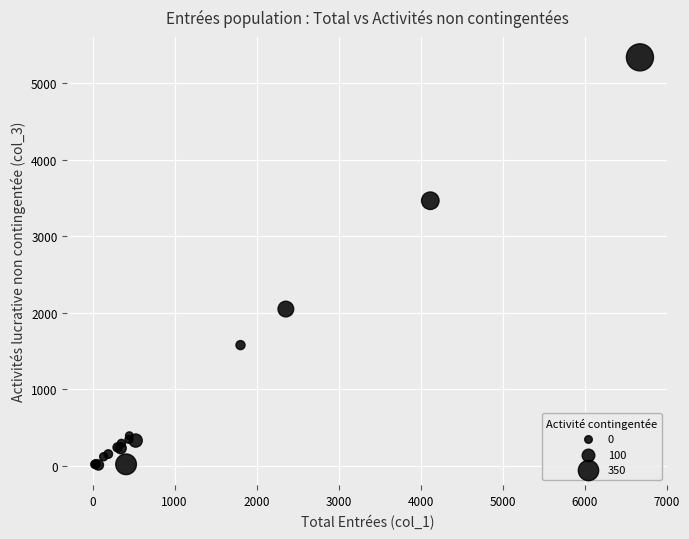

What Y value in the scatter plot is closest to 2675?

2050